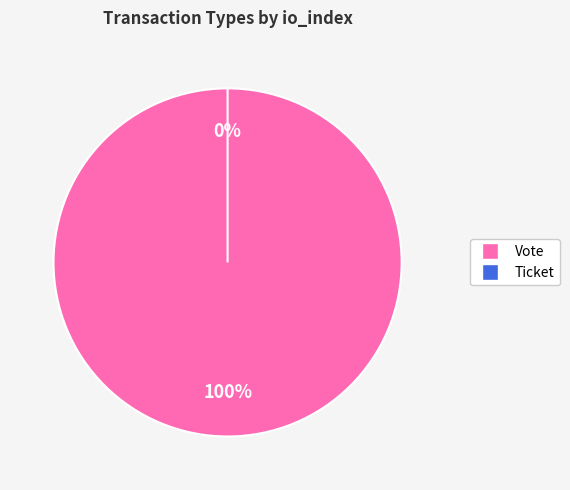

Which category has the smallest portion of the pie?

Ticket